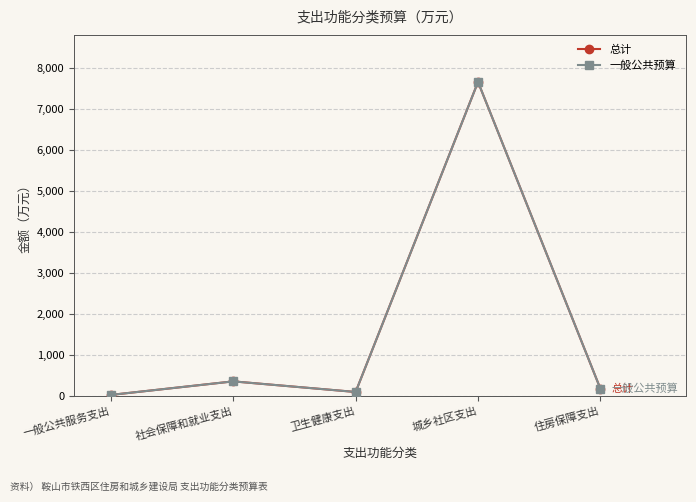

Where is 总计 nearest to the value 3839?

社会保障和就业支出